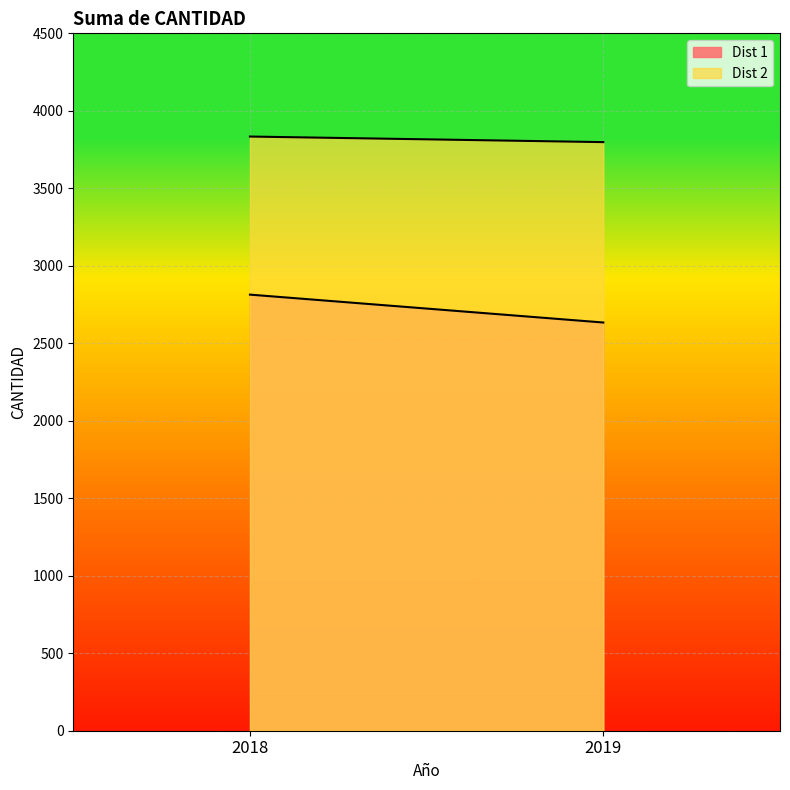

What is the average value of the Dist 1 series?

2724